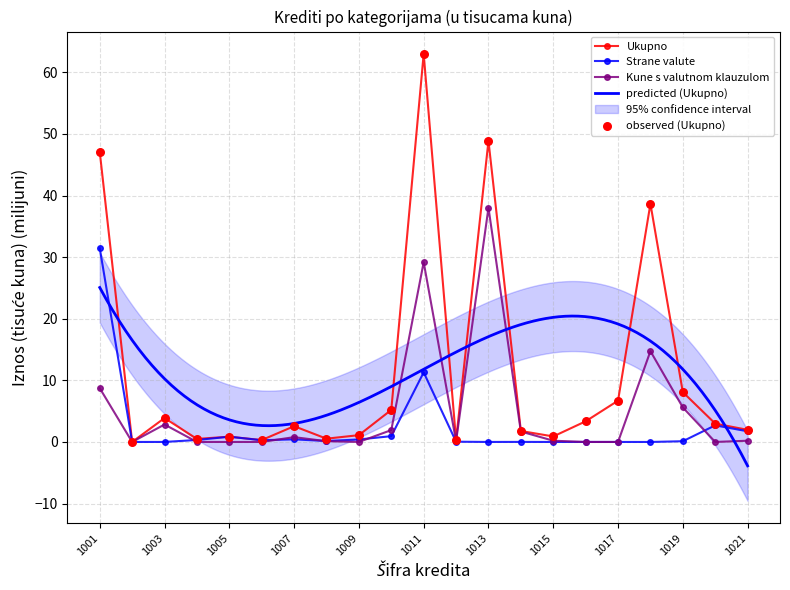

At how many categories does at least one series exceed 24?

4